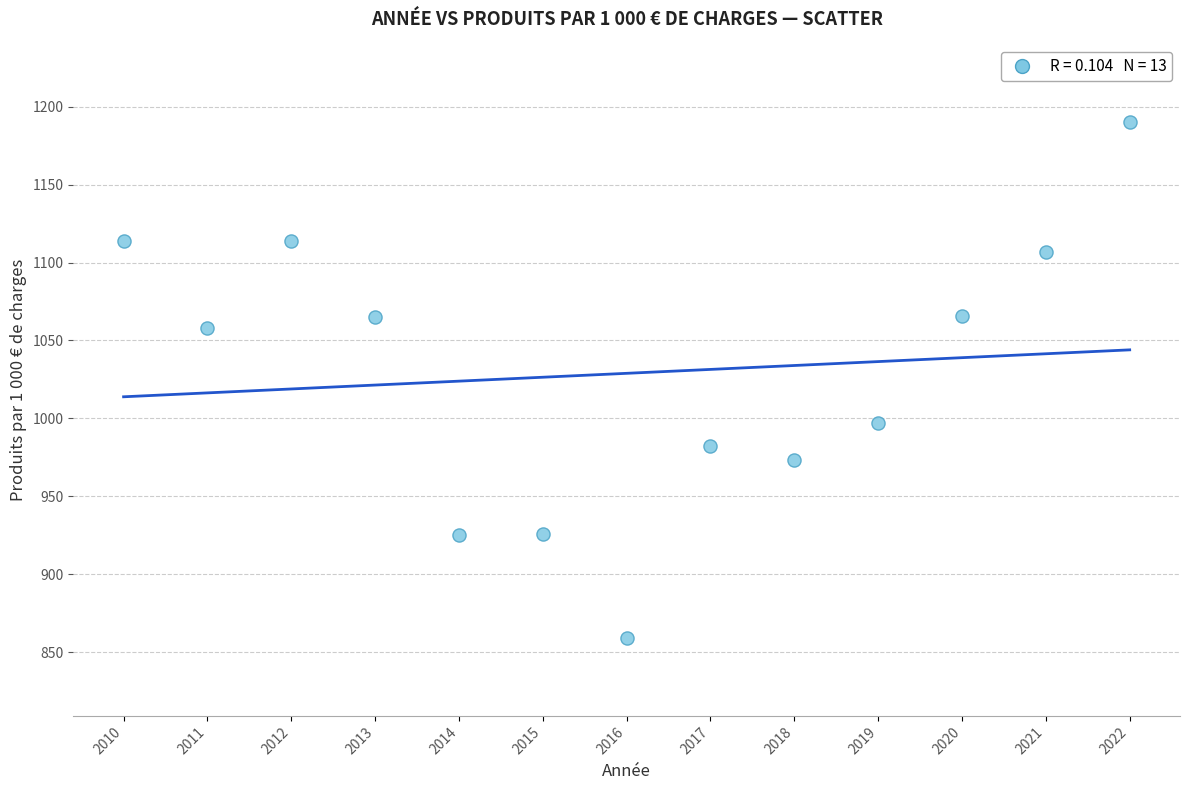

What is the range of X values (max minus min)?

12